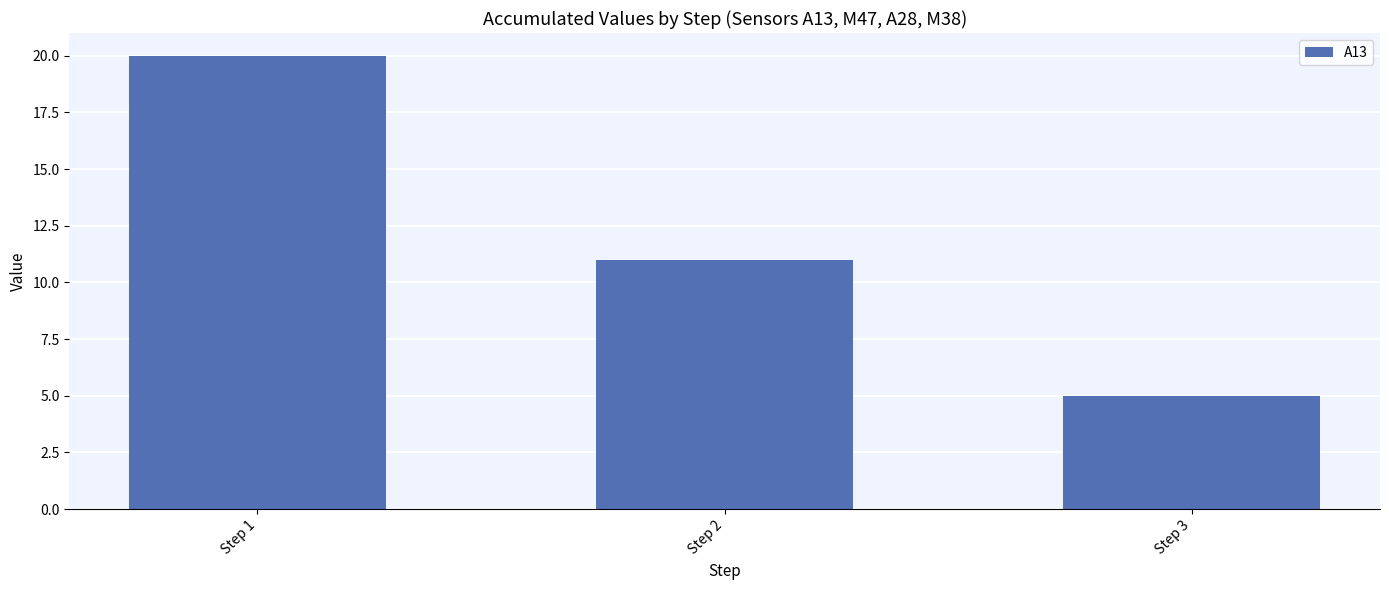

What is the value of the 3rd bar from the left?

5